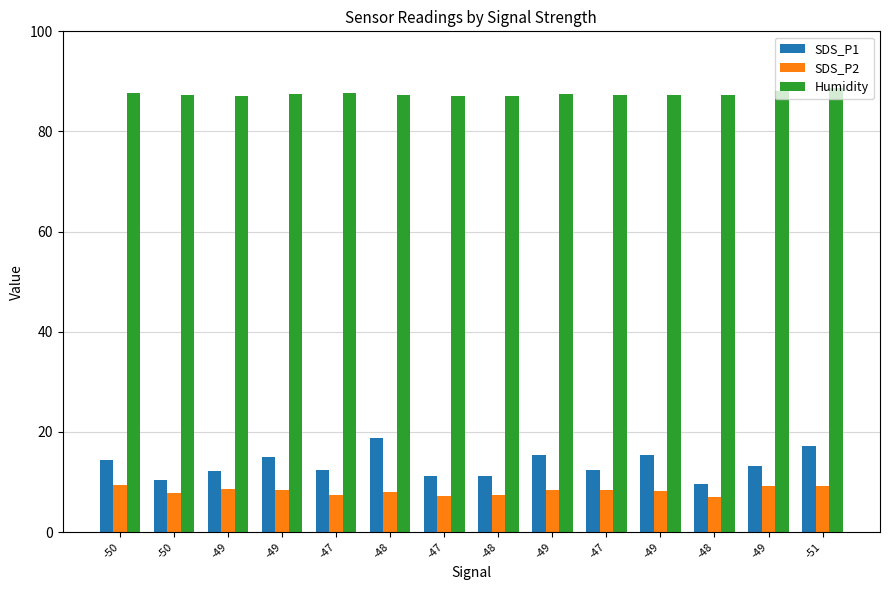

The Humidity series shows 87.3 at -47. True or false?

True